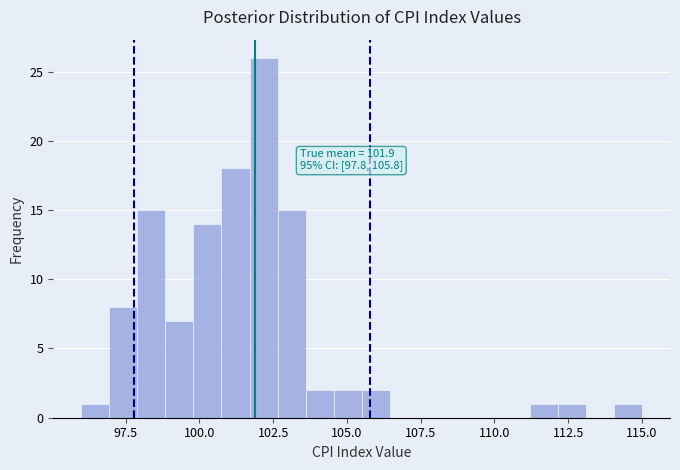

Read against the x-axis, roughly where is the centre of the tallest bar?

102.0